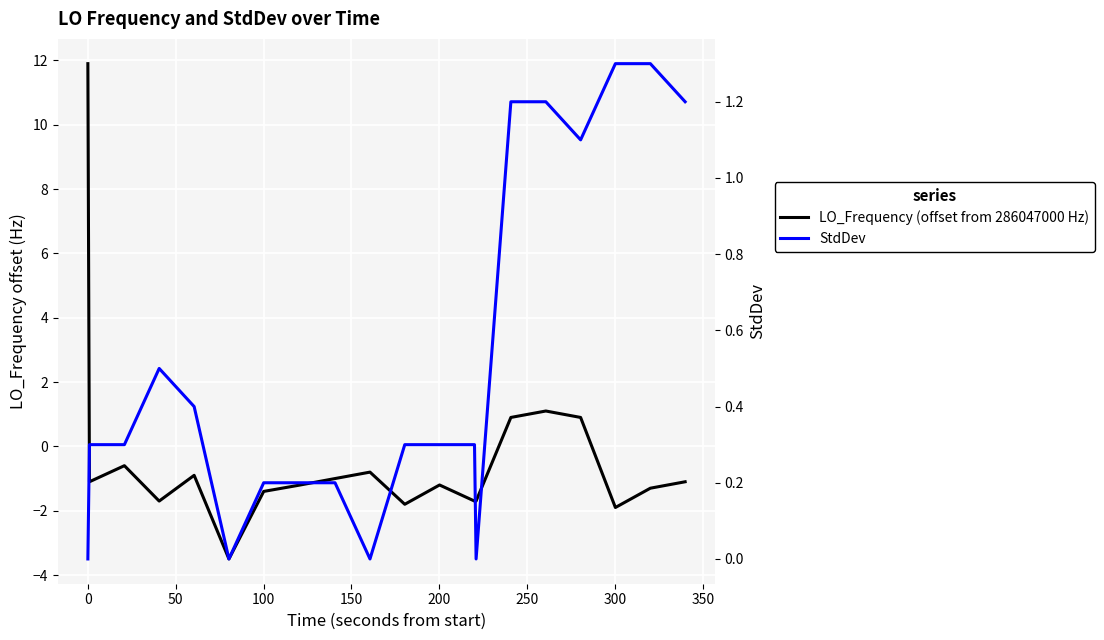

Is the value of StdDev at 200 greater than the value of LO_Frequency (offset from 286047000 Hz) at 10?

Yes